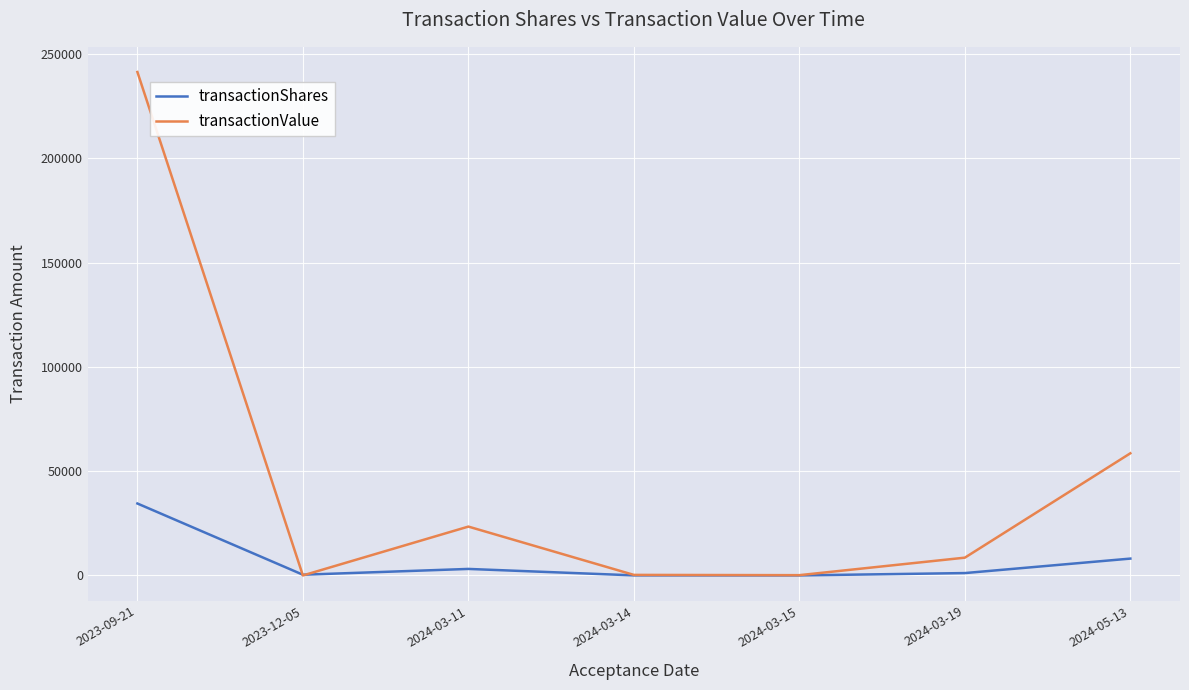

What is the maximum value for transactionValue?

241427